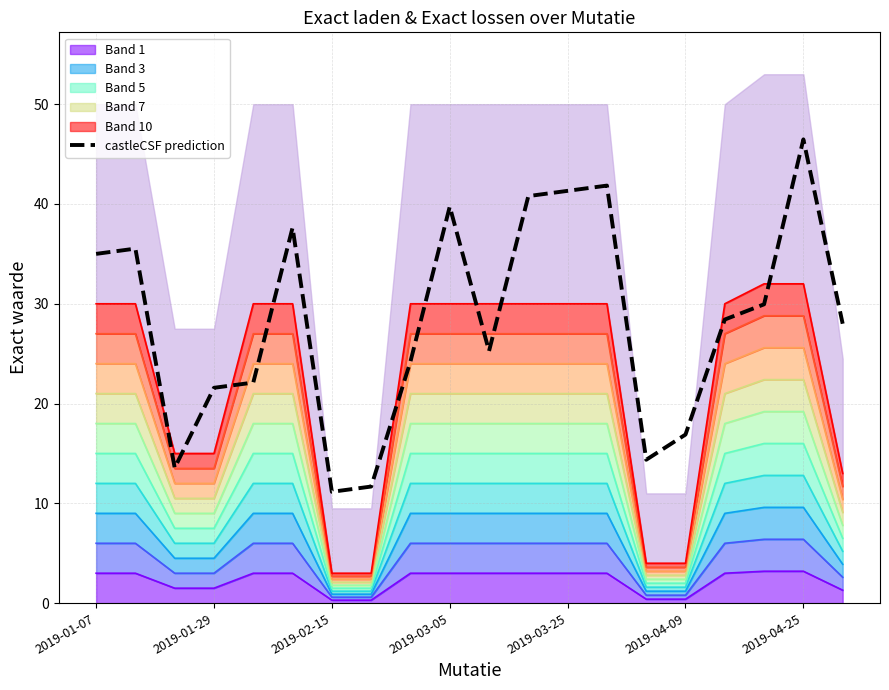

What is the change in value from 2019-01-29 to 16?

-7.1